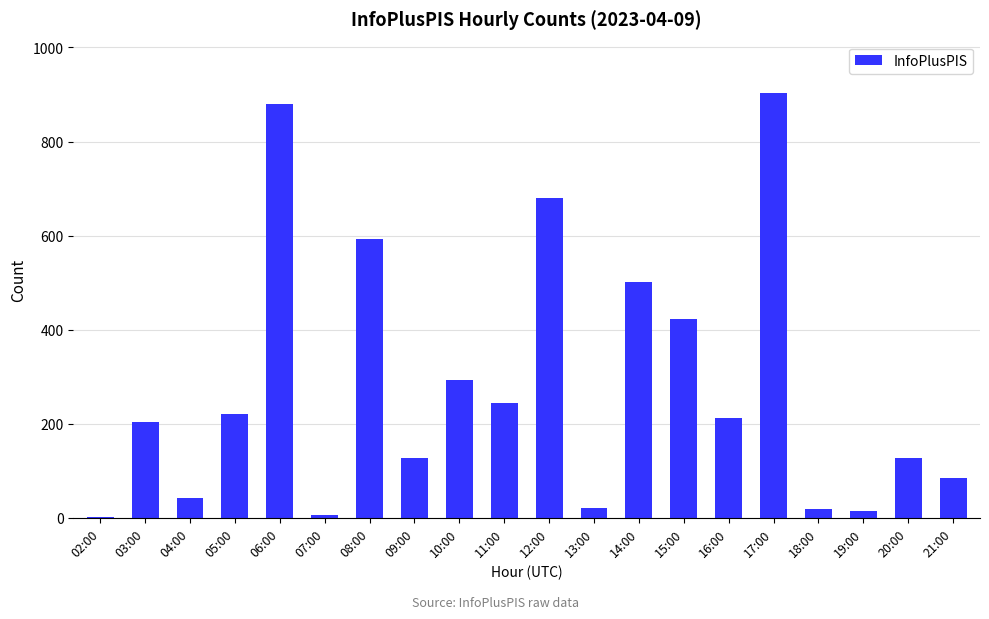

Between 04:00 and 21:00, which is larger?

21:00